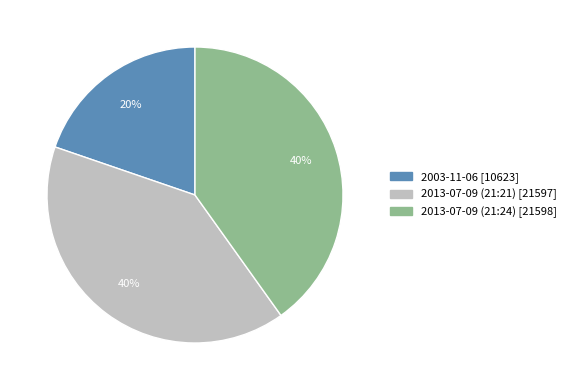

Is there a majority slice in this chart?

No